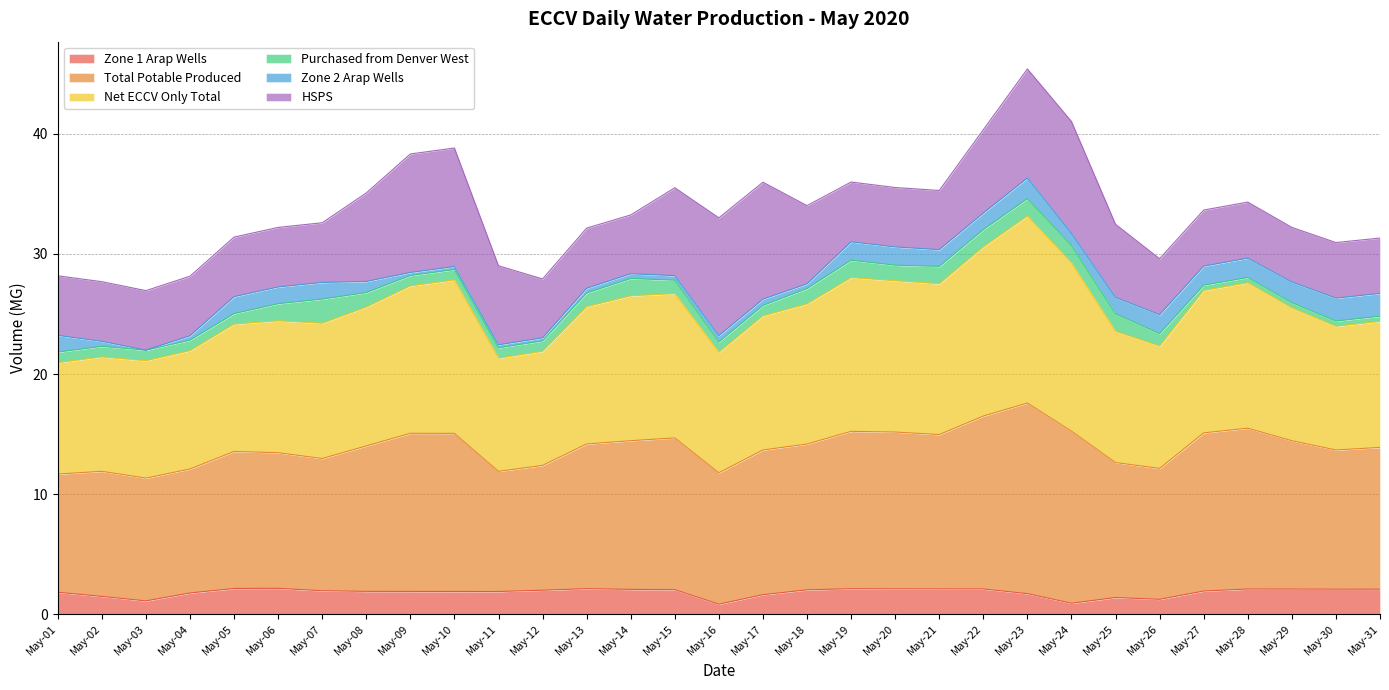

The Zone 1 Arap Wells series shows 2.1 at May-22. True or false?

True